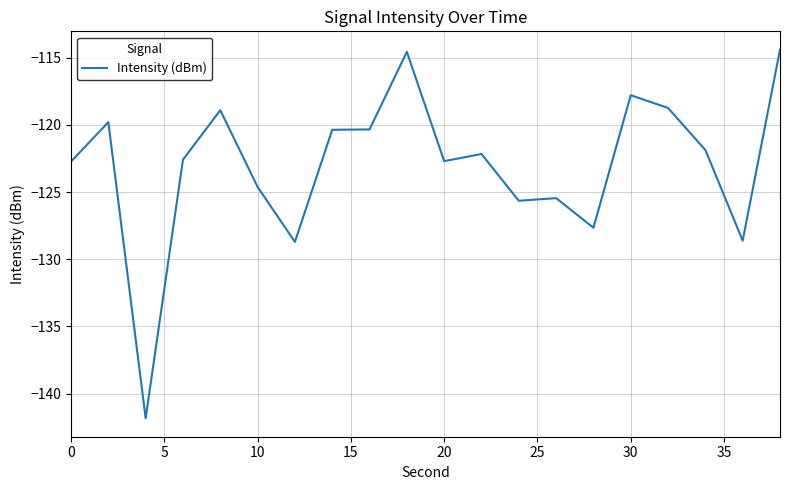

What is the smallest value displayed?

-141.8